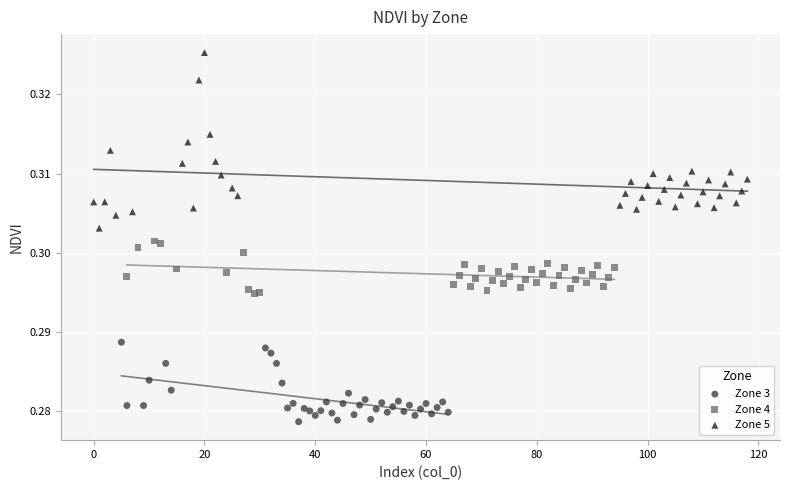

Which series has the largest Y range (max minus min)?

Zone 5